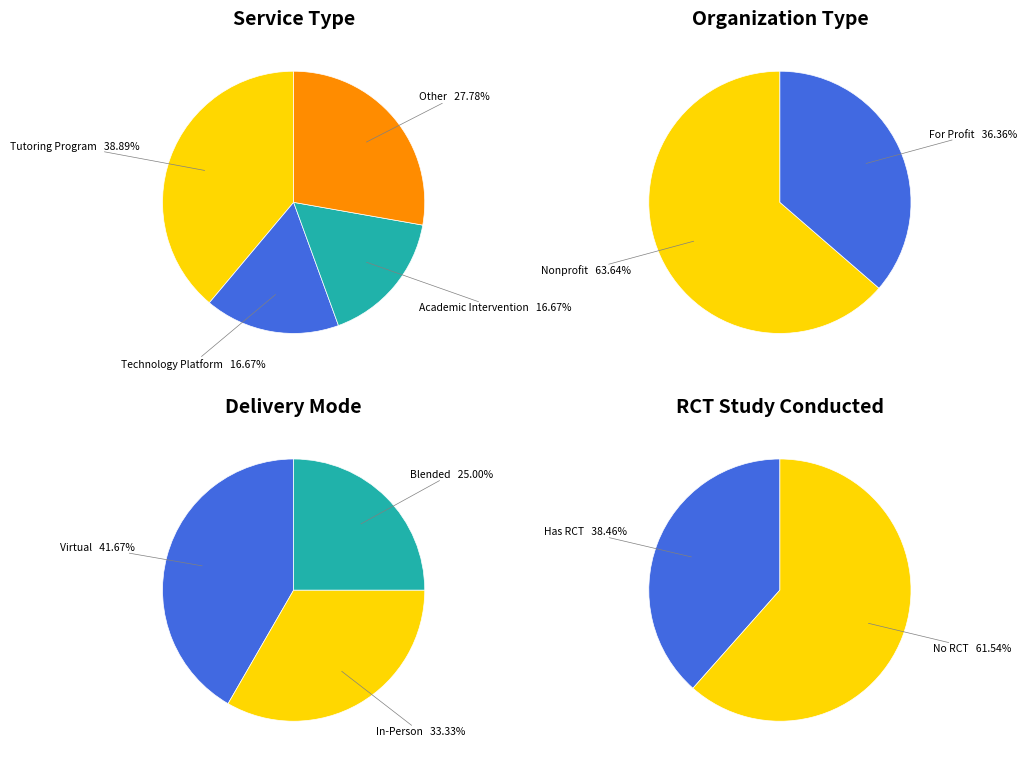

The For Profit slice represents 24% of the pie. True or false?

False